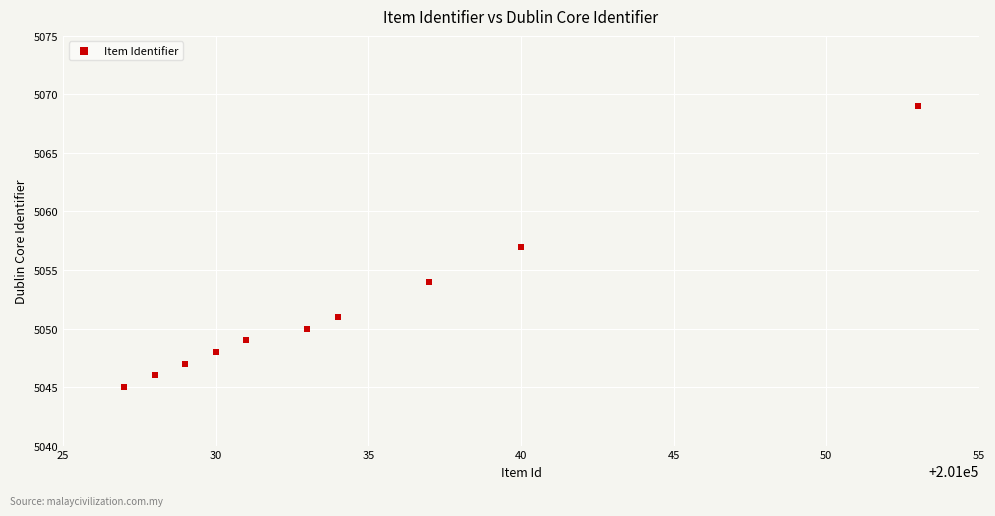

What is the range of Y values (max minus min)?

24